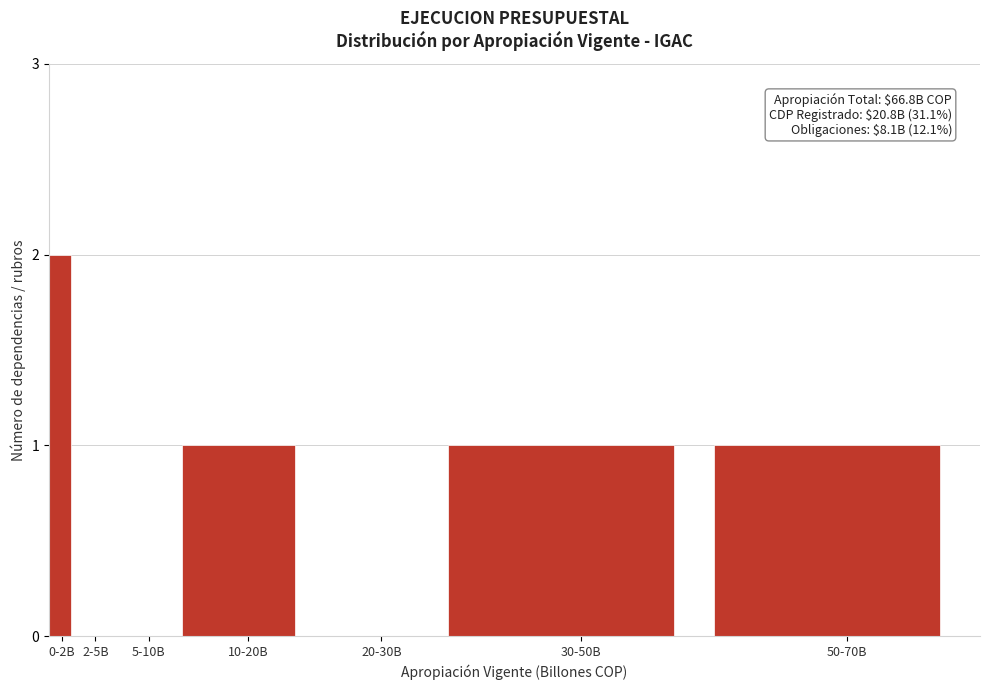

Reading left to right, extract all data points from this chart.

0-2B=2	2-5B=0	5-10B=0	10-20B=1	20-30B=0	30-50B=1	50-70B=1